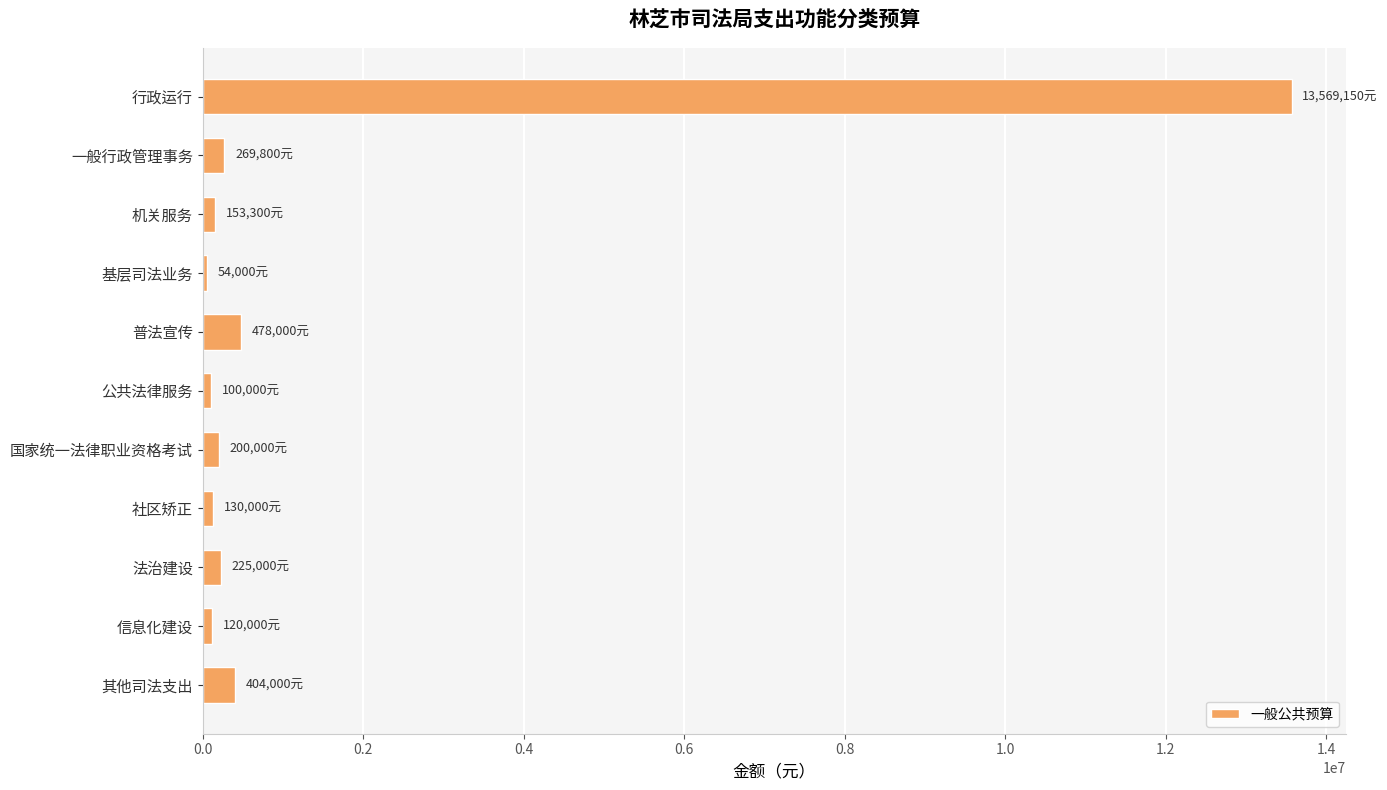

Is it true that the value at 行政运行 is 8231997?

False